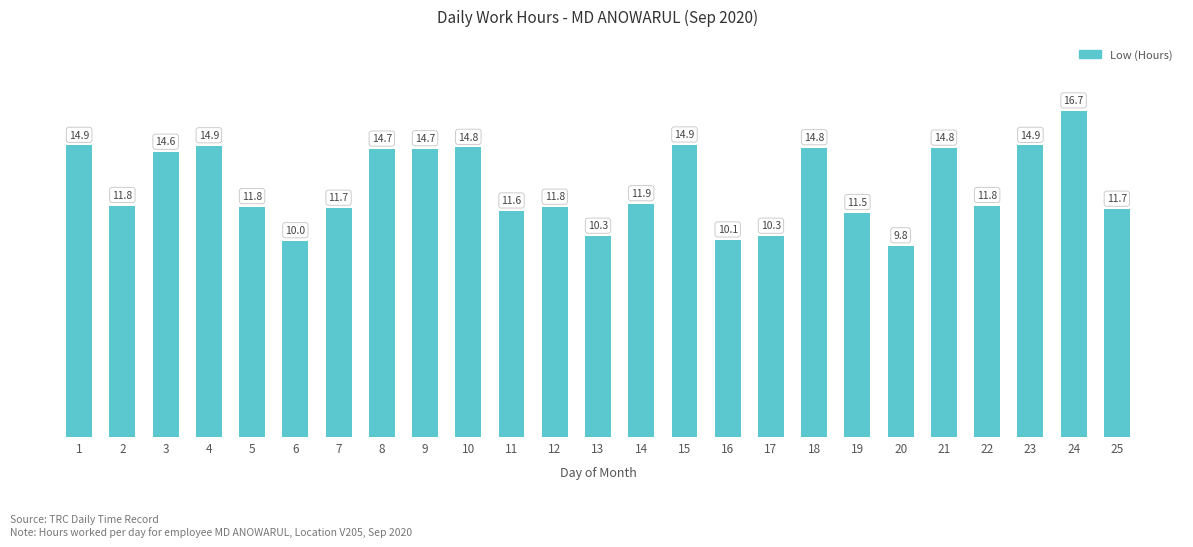

What is the difference between the maximum and second lowest values?

6.6